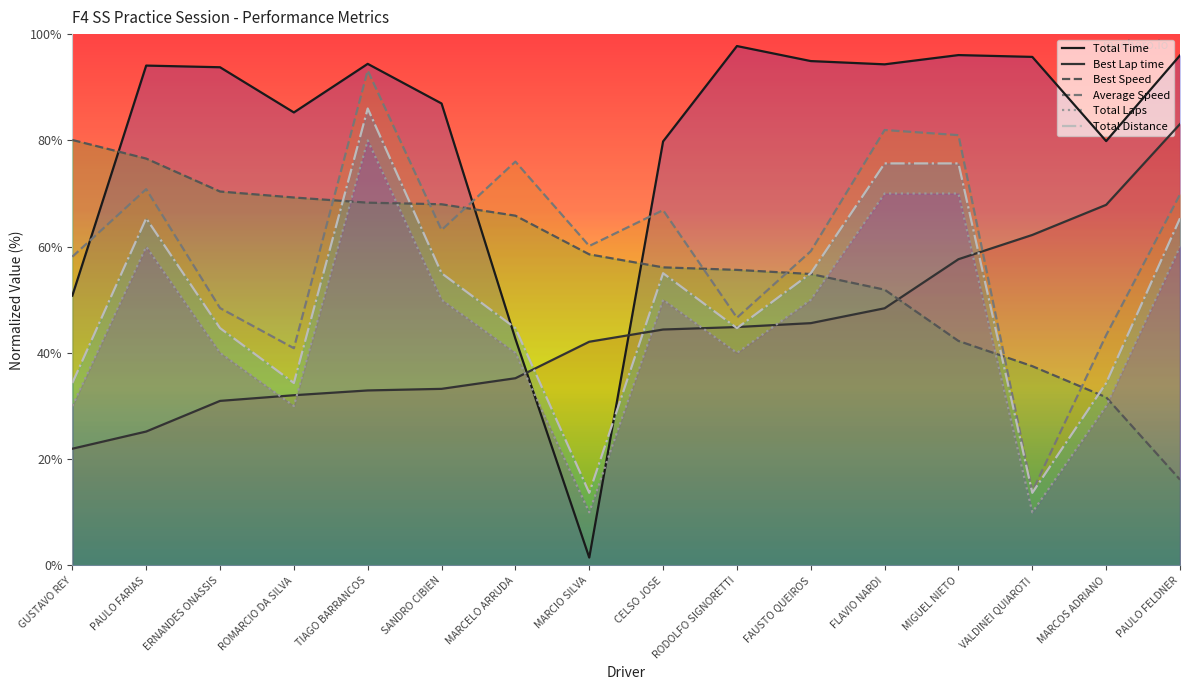

What is the greatest value displayed?

97.8